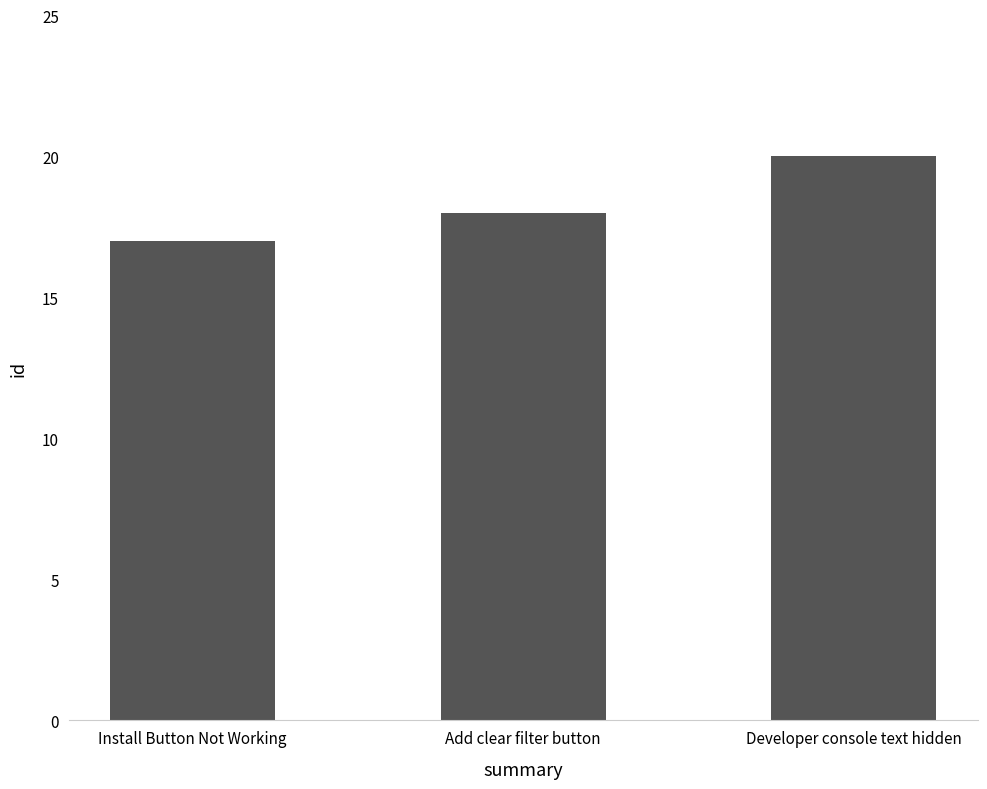

What position from the right is Developer console text hidden?

1